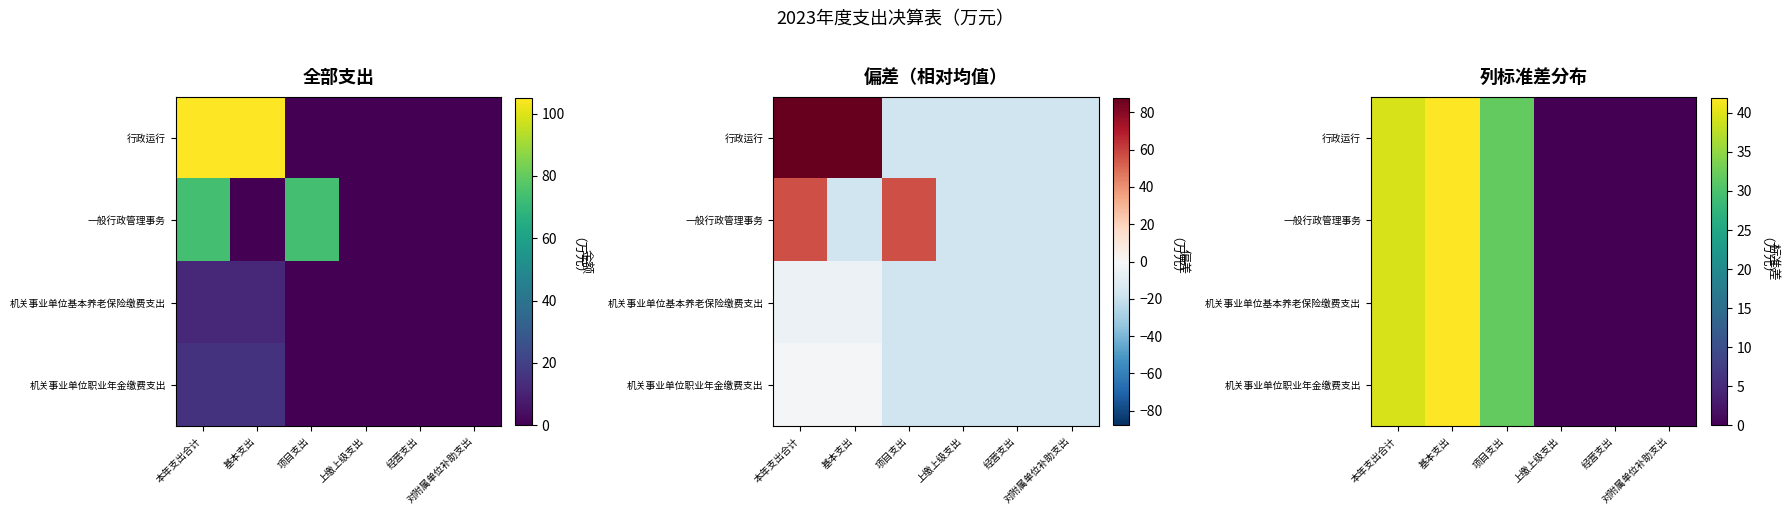

At how many categories does at least one series exceed 34?

2